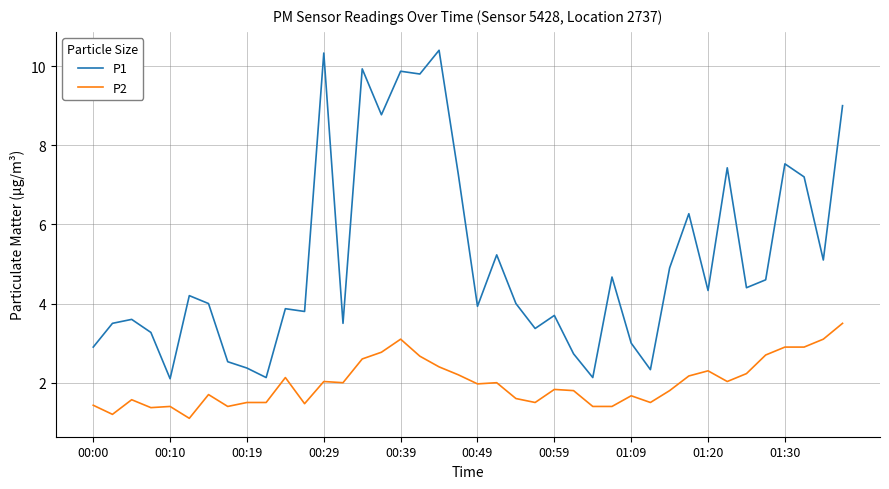

What is the difference between the maximum and minimum values in the P1 series?

8.3